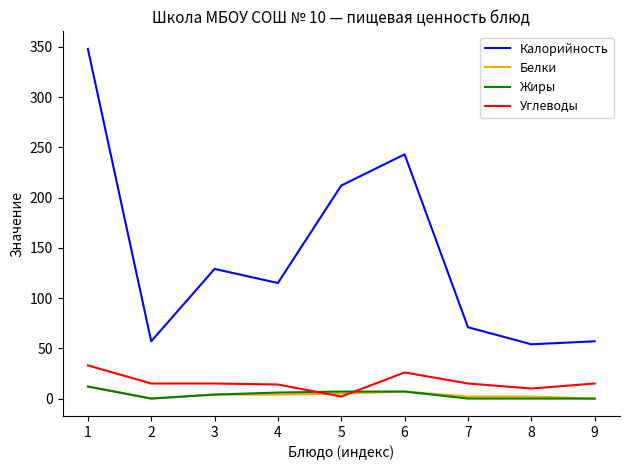

At which category does the chart reach its peak across all series?

1